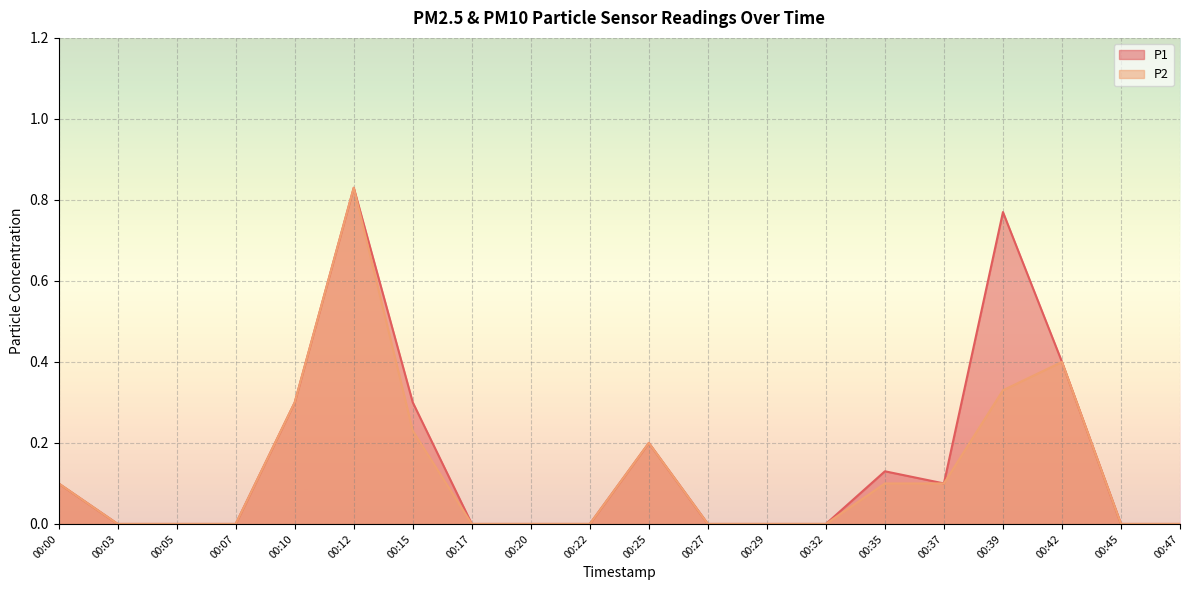

Where is P2 nearest to the value 0?

00:03